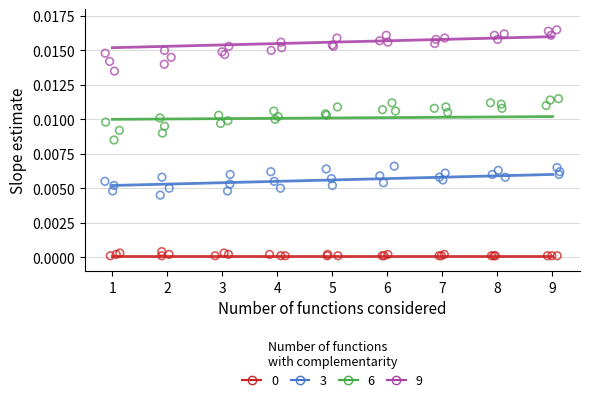

Which series contains the highest Y value?

9